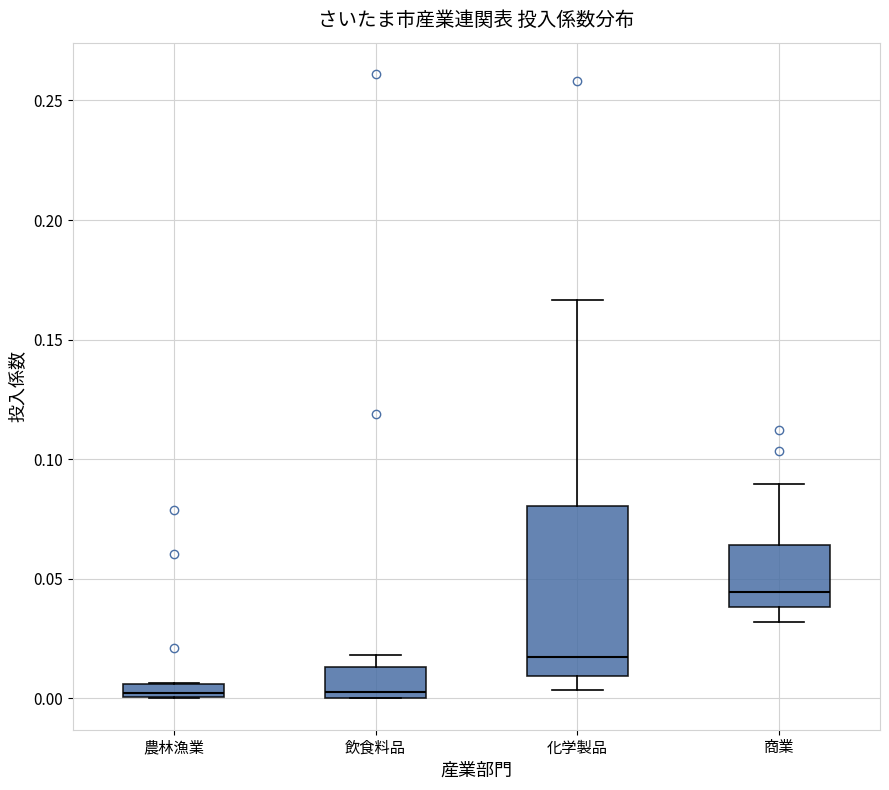

Comparing the boxes themselves (not the whiskers), which one is the tallest?

化学製品